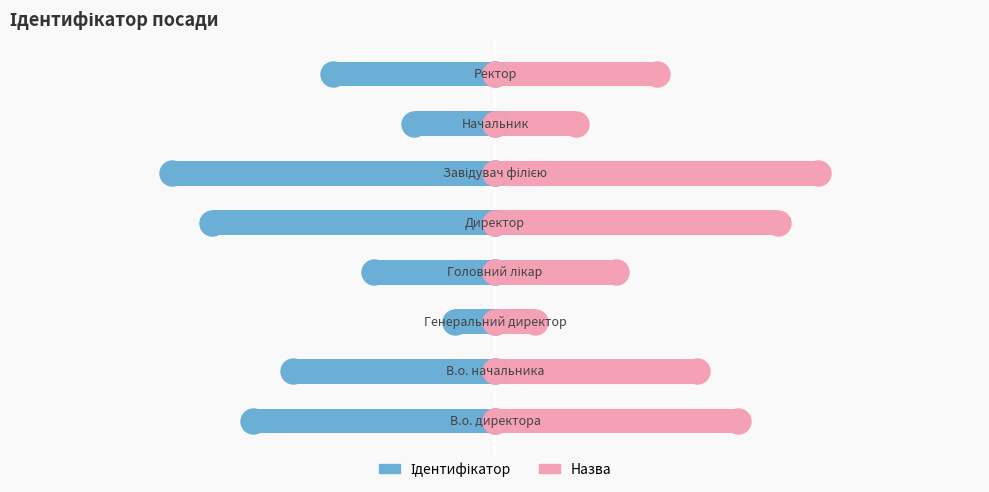

List the series in order of their peak value, highest first.

Назва, Ідентифікатор